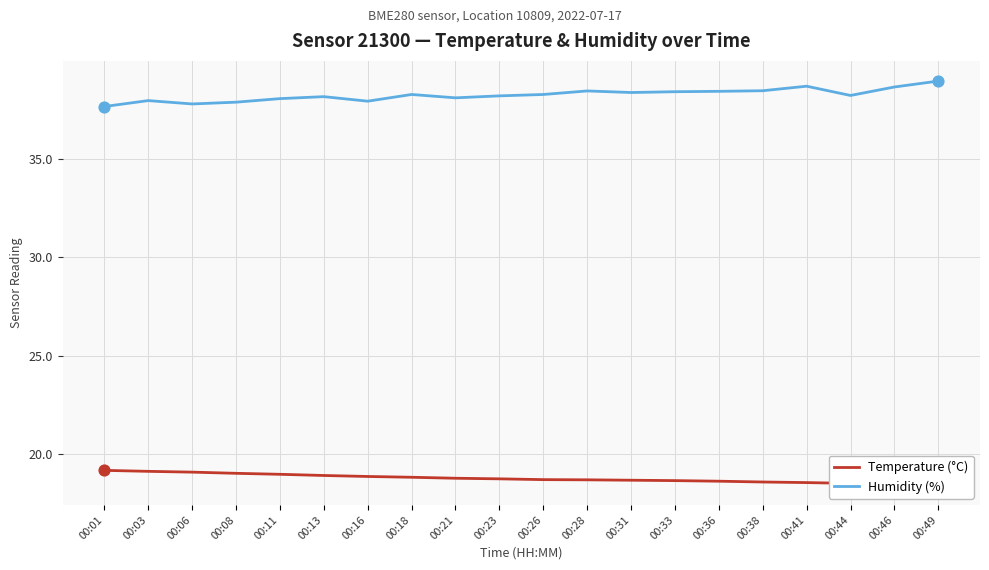

Which series has the widest spread of Y values?

Humidity (%)